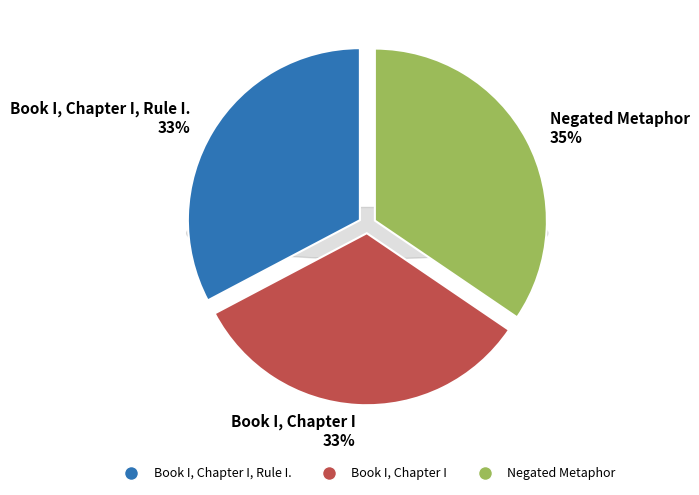

Does Book I, Chapter I, Rule I. account for over 50% of the chart?

No